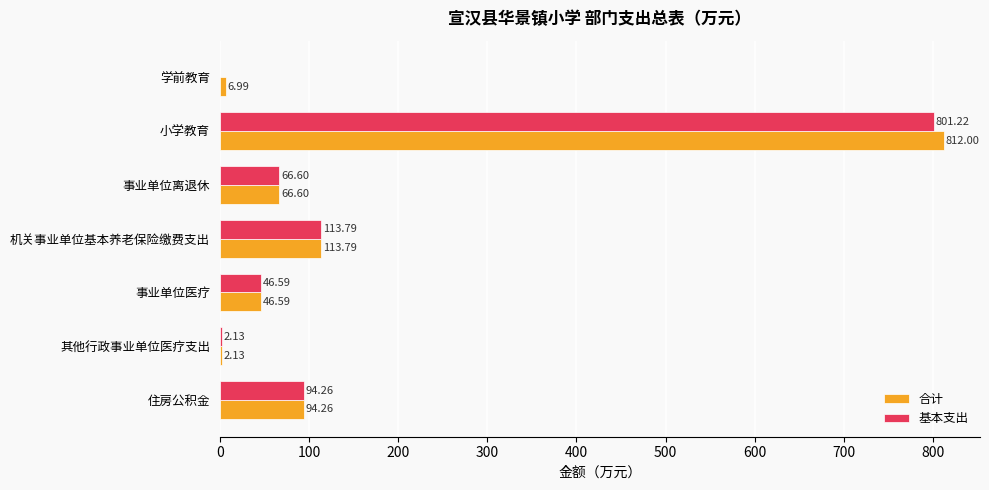

Which series has the largest total across all categories?

合计